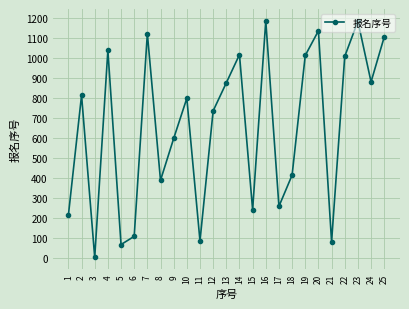

Where is the first local maximum?

2